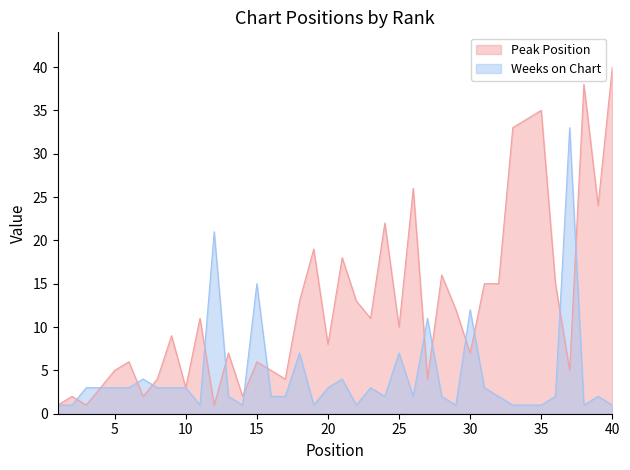

At 29, list the series in order from smallest to largest.

Weeks on Chart, Peak Position